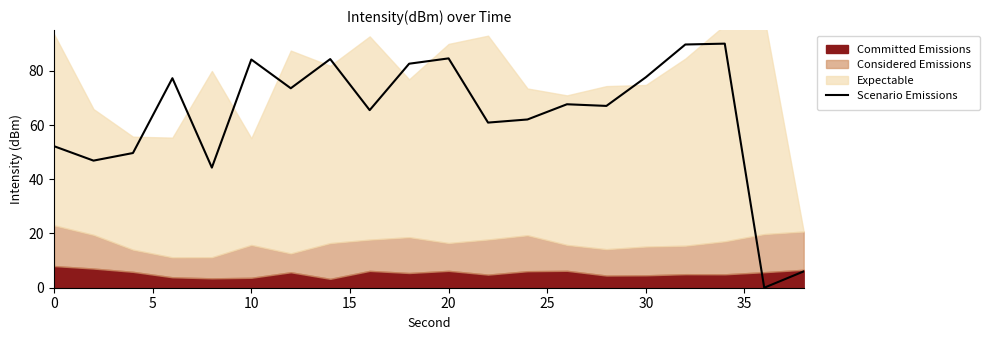

What is the highest value of the Scenario Emissions series?

90.0